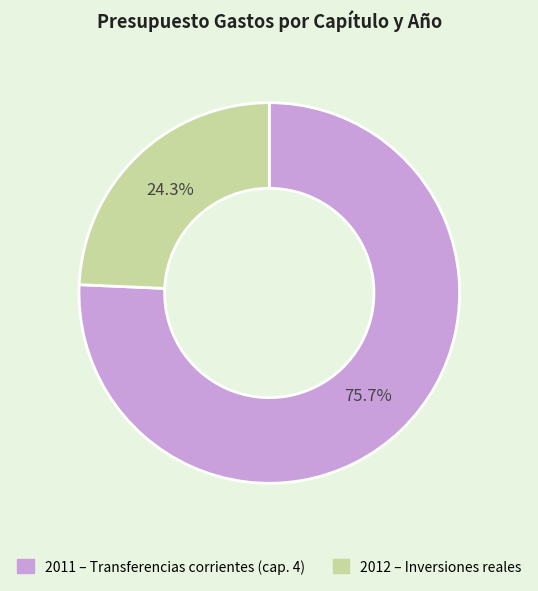

How many slices are in this pie chart?

2